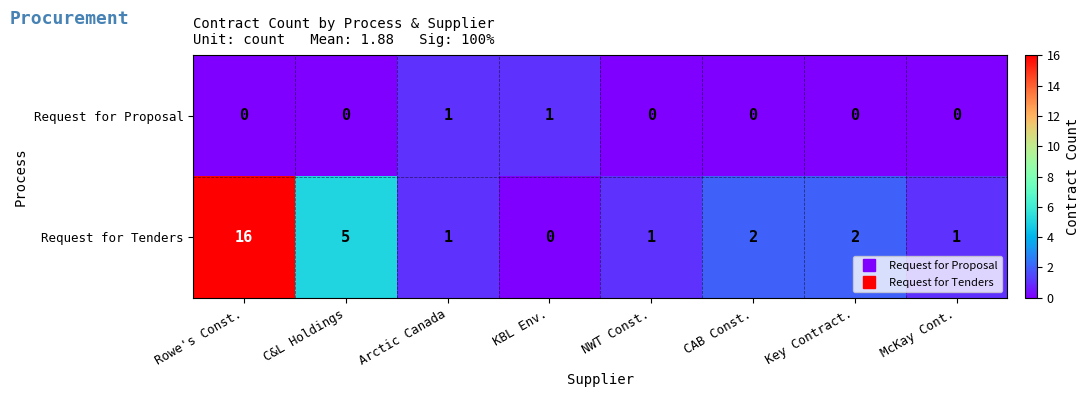

What is the spread (max minus min) of values at C&L Holdings?

5